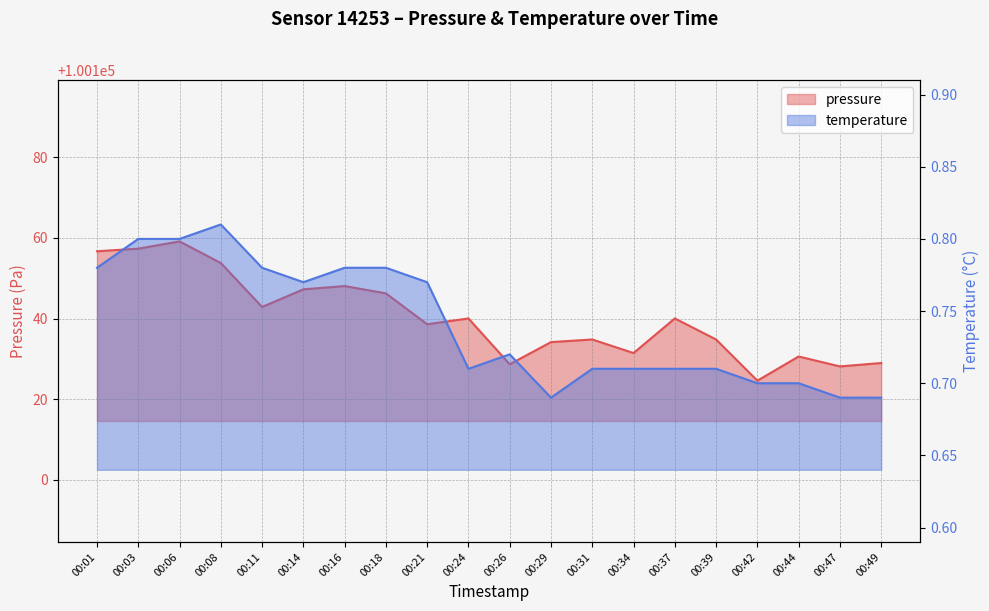

What is the approximate value of pressure at 00:21?

100138.6